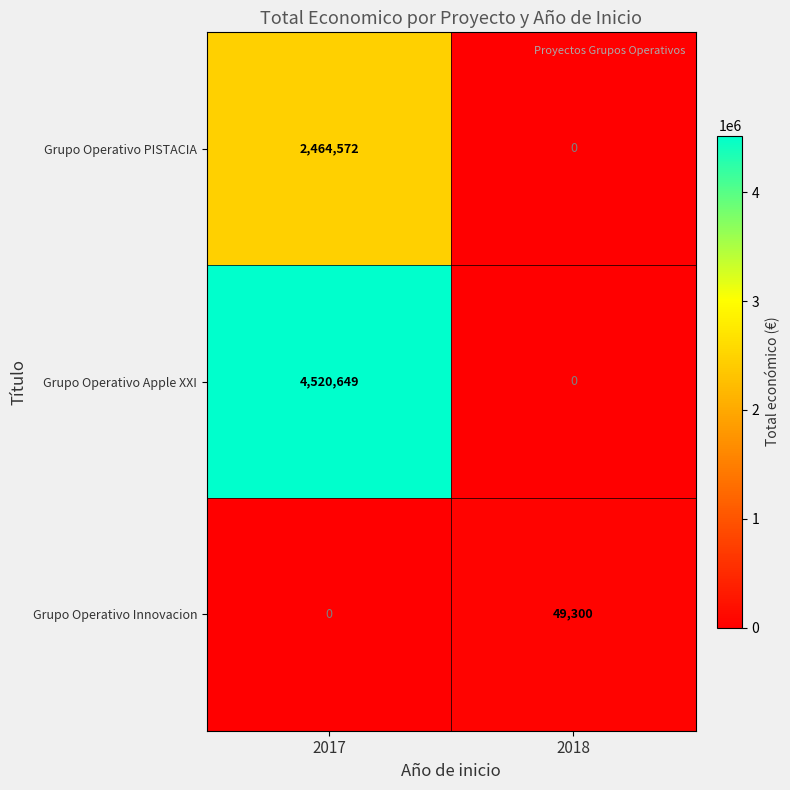

What is the sum of the Grupo Operativo Apple XXI values at 2018 and 2017?

4520649